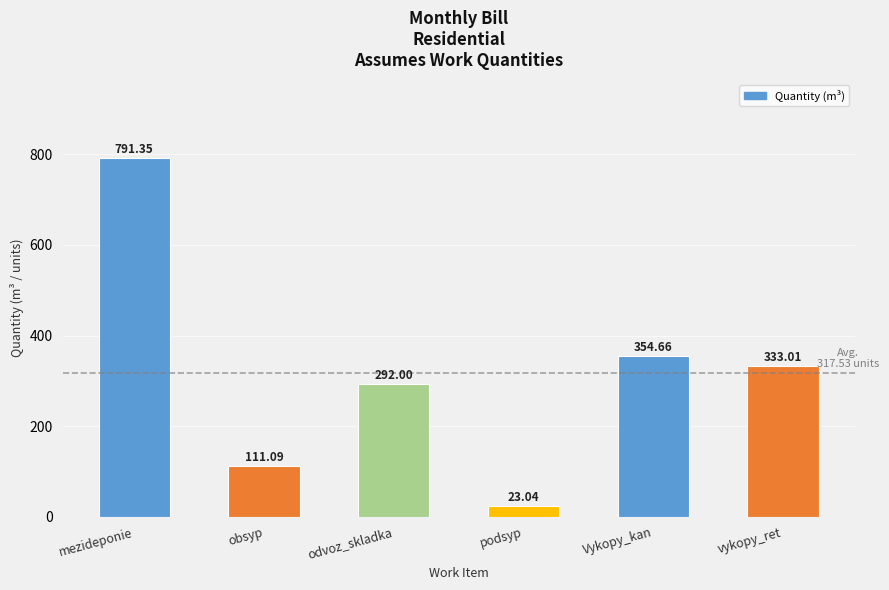

Reading left to right, list all the values displayed in this chart.

791.4	111.1	292.0	23.0	354.7	333.0